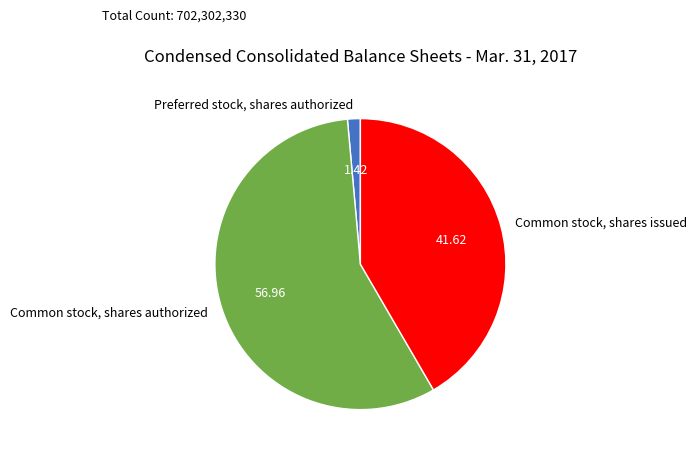

Which slice is the largest?

Common stock, shares authorized